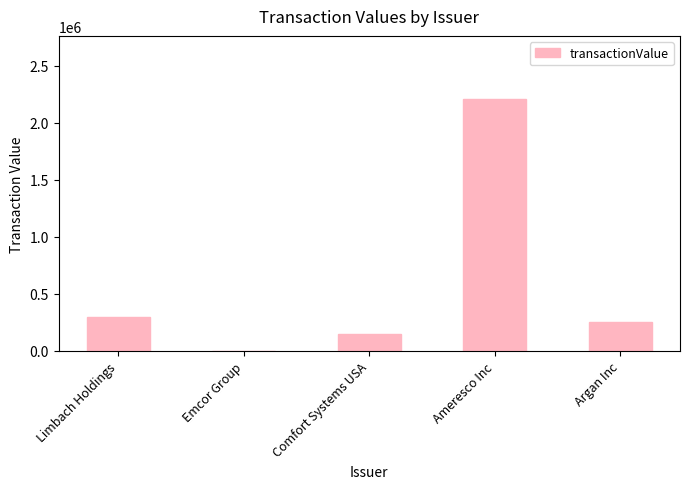

Count the number of data series in this chart.

1